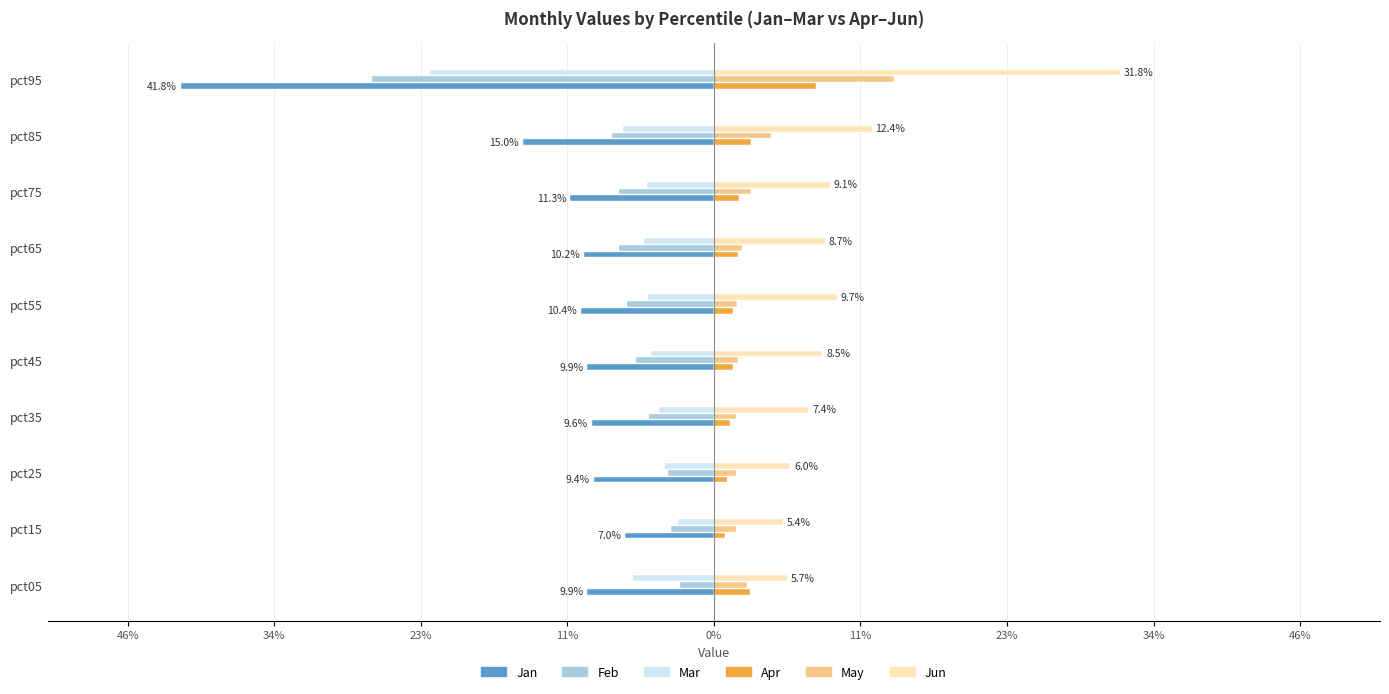

At how many categories does at least one series exceed 0?

10